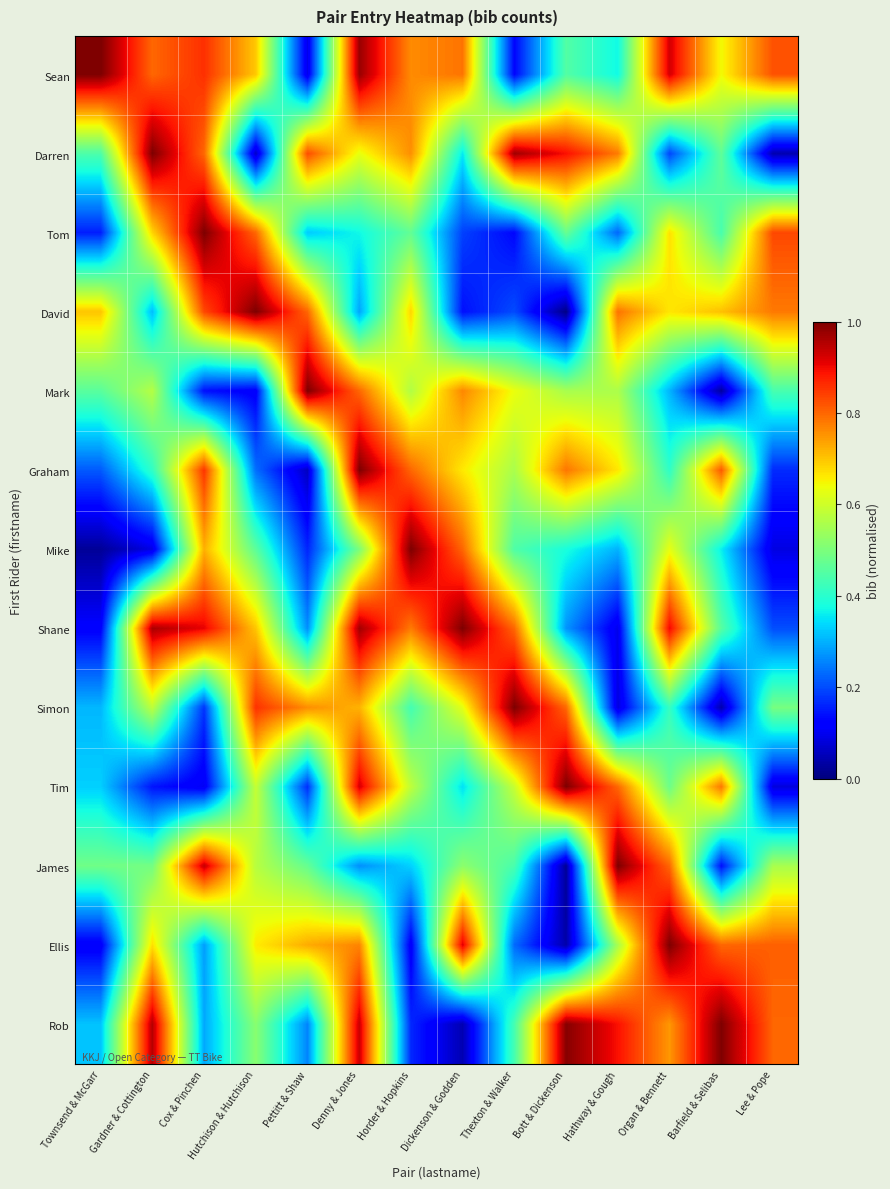

How many categories are shown in the chart?

14